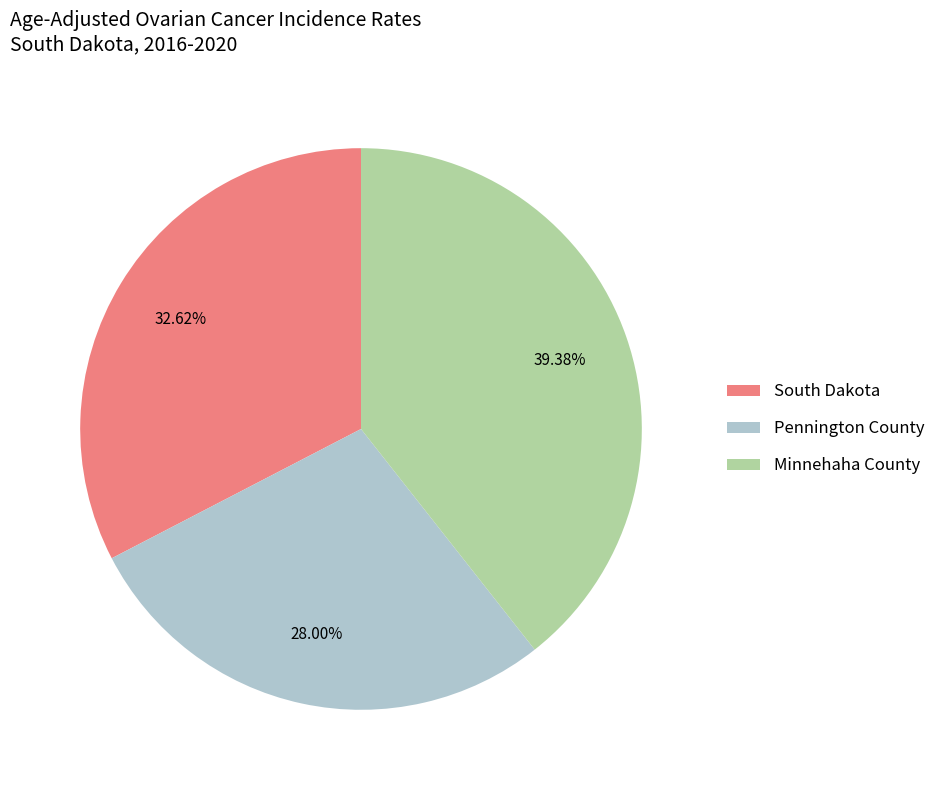

To the nearest percent, what is the combined percentage of Minnehaha County and Pennington County?

67%